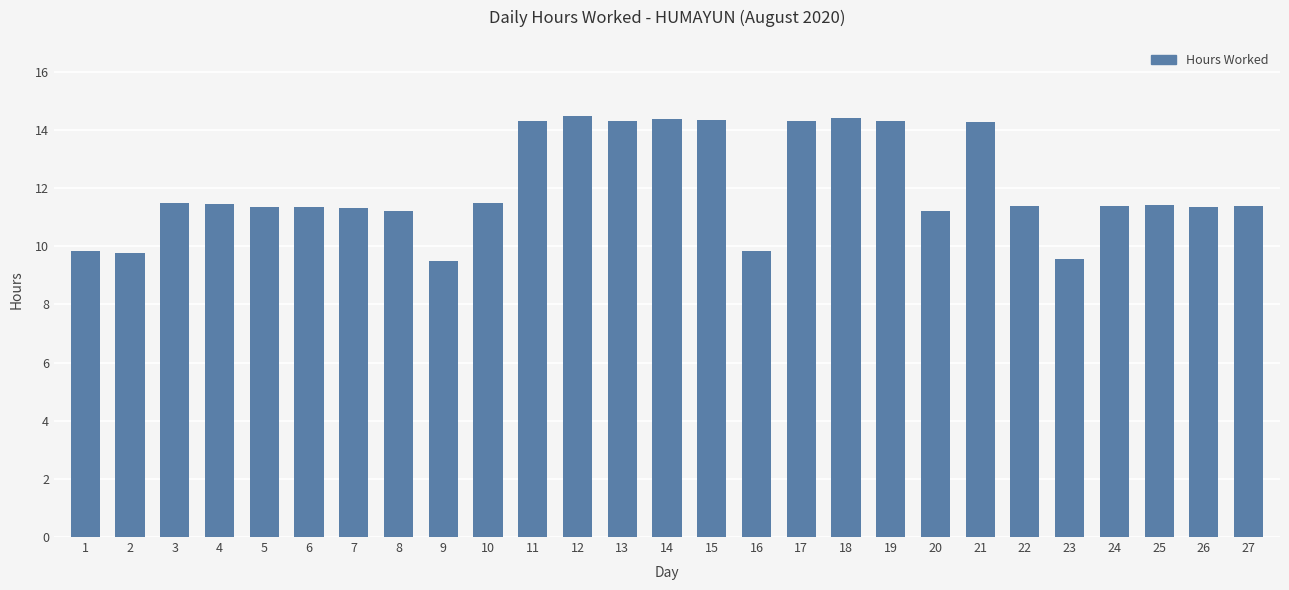

What is the minimum value shown in the chart?

9.5